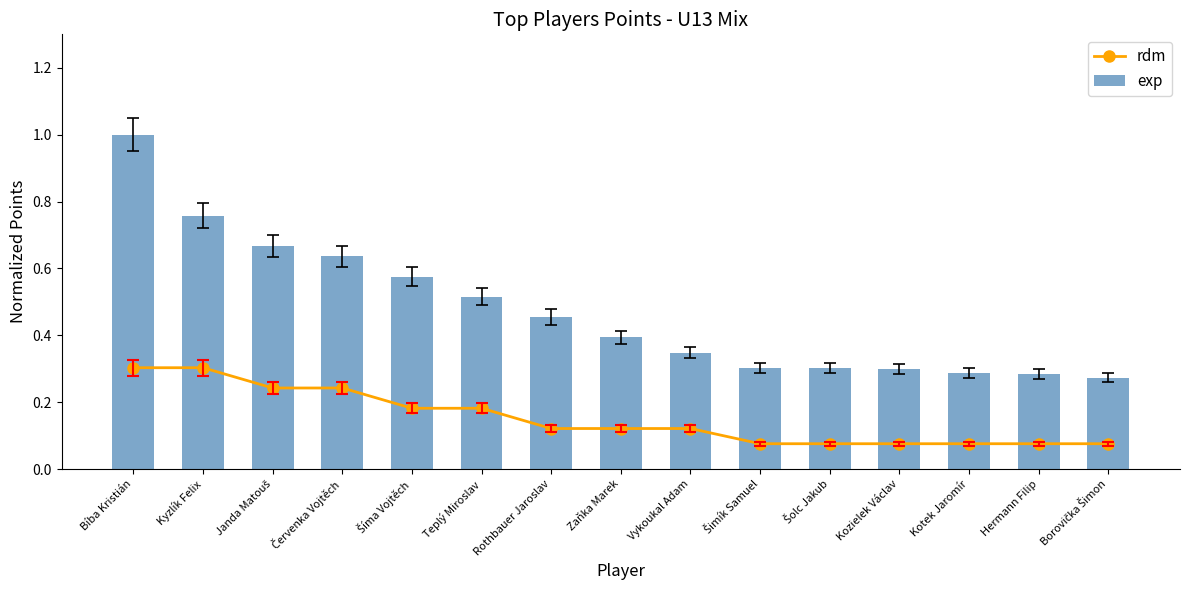

Which series has the widest spread of values?

exp